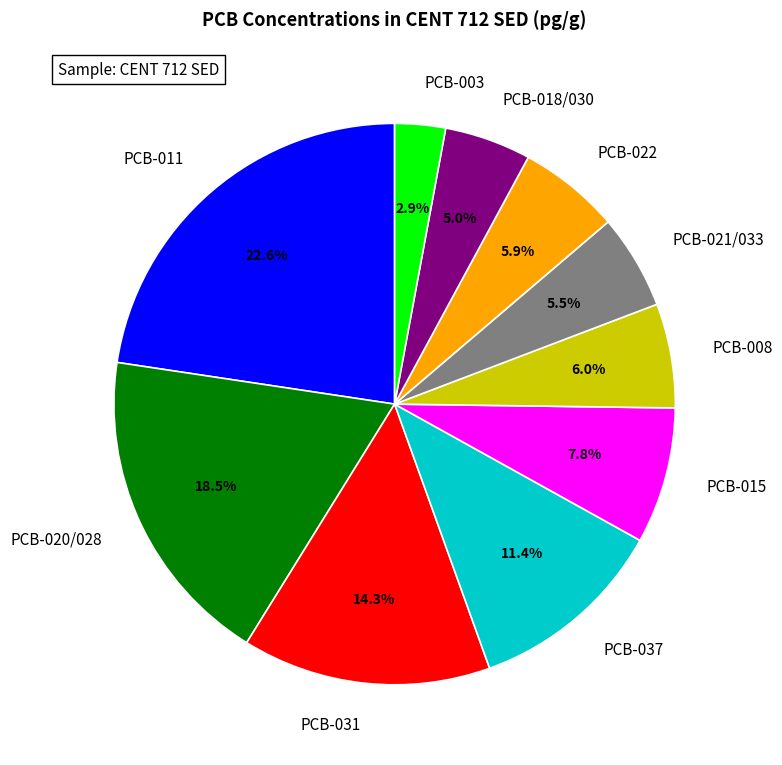

Which has a higher value, PCB-031 or PCB-037?

PCB-031